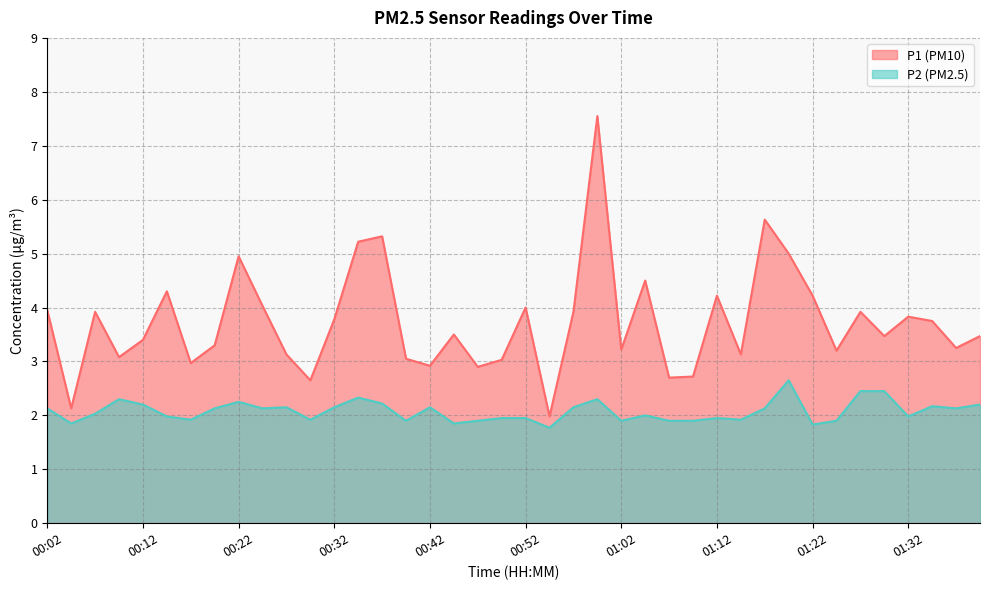

What are all the series names shown in the legend?

P1, P2